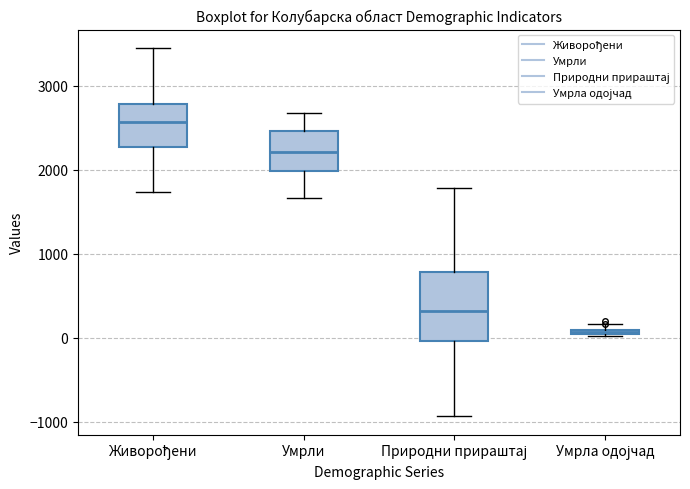

Where does the lower whisker of the box for Природни прираштај end on the y-axis? The values are not printed on the chart, so give them approximately, as read against the axis.

-900